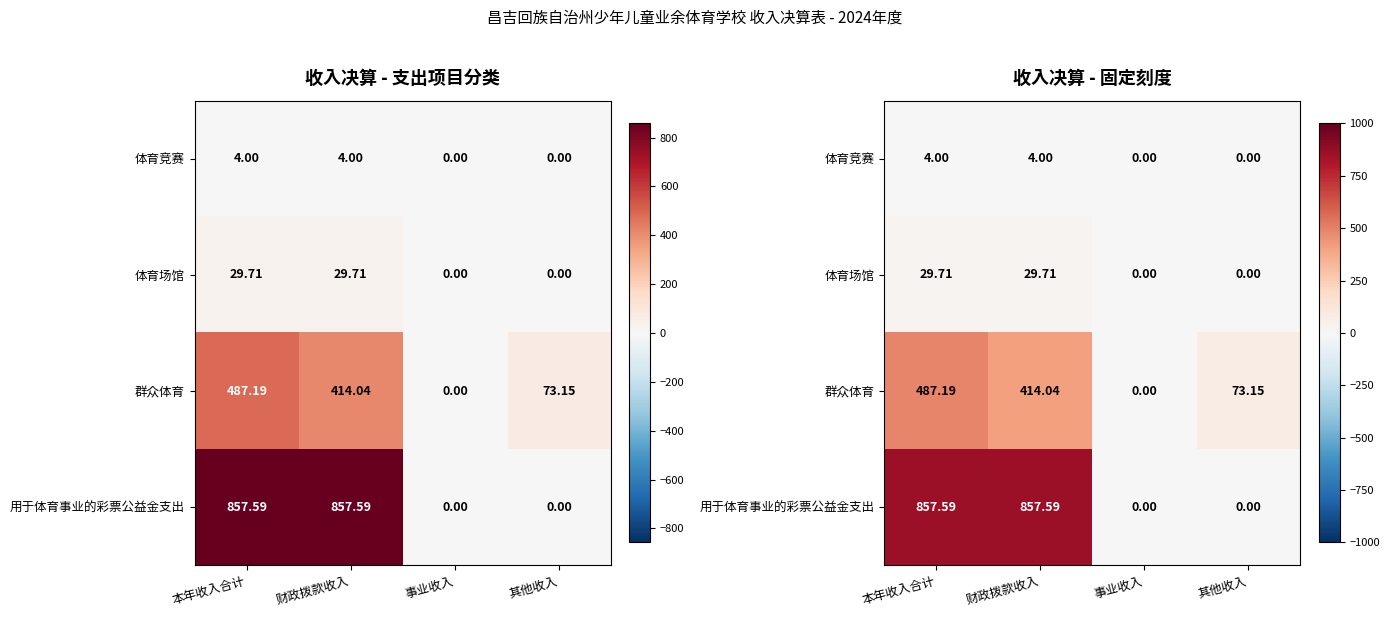

How many data points in 体育场馆 are less than 29?

2